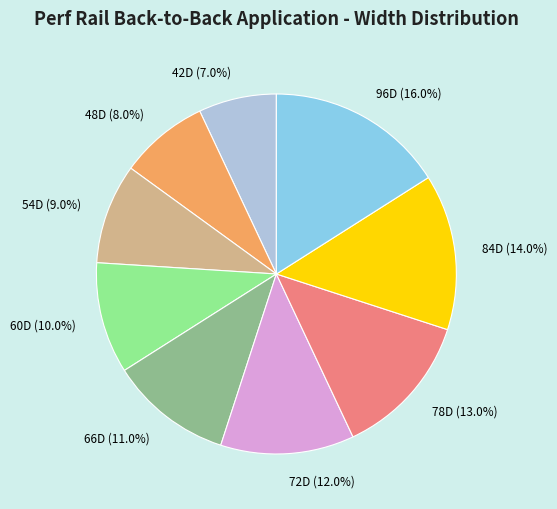

Is there a majority slice in this chart?

No